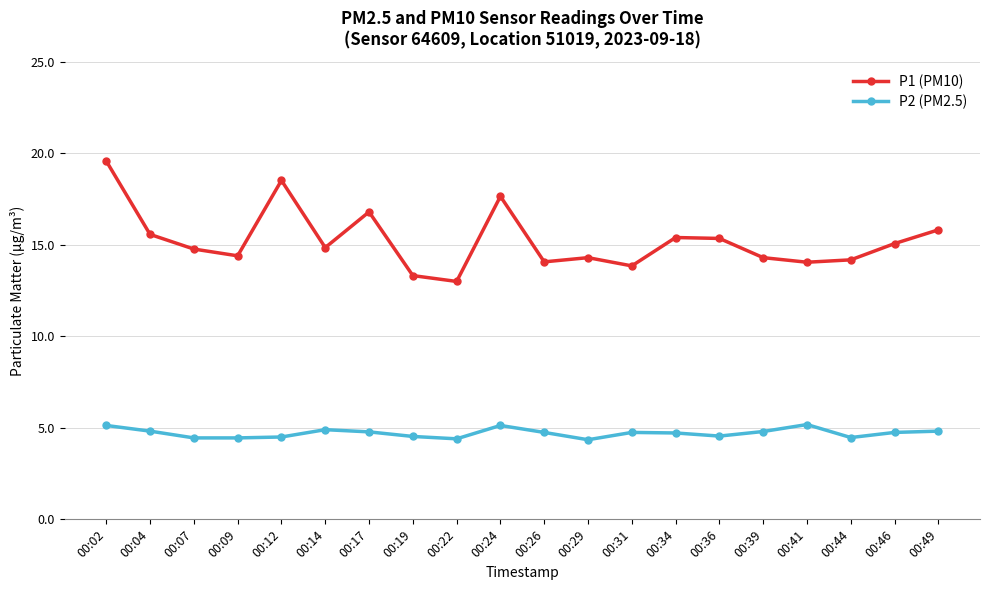

What is the highest value of the P1 (PM10) series?

19.6